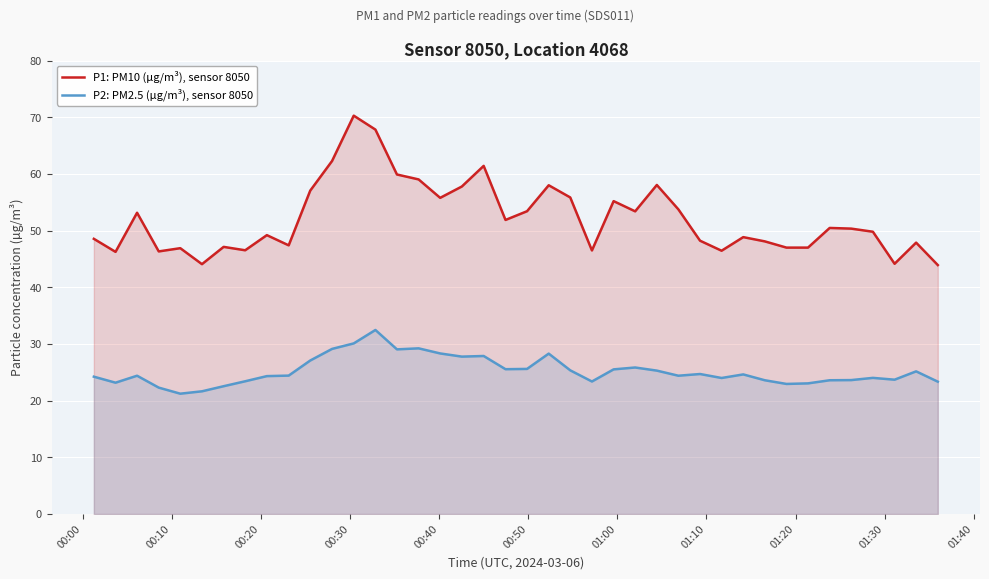

What is the highest value of the P1: PM10 (µg/m³), sensor 8050 series?

70.3